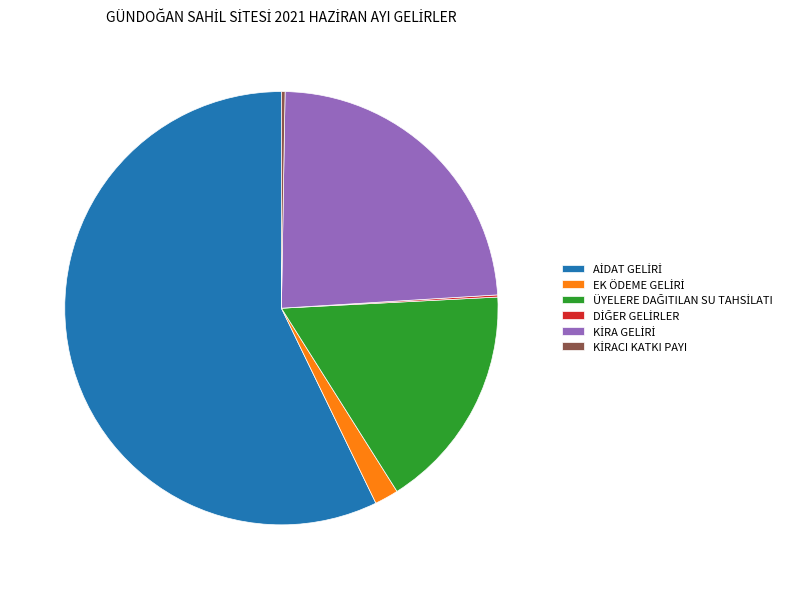

What portion of the pie excludes 1.8% (3931)?

98.2%